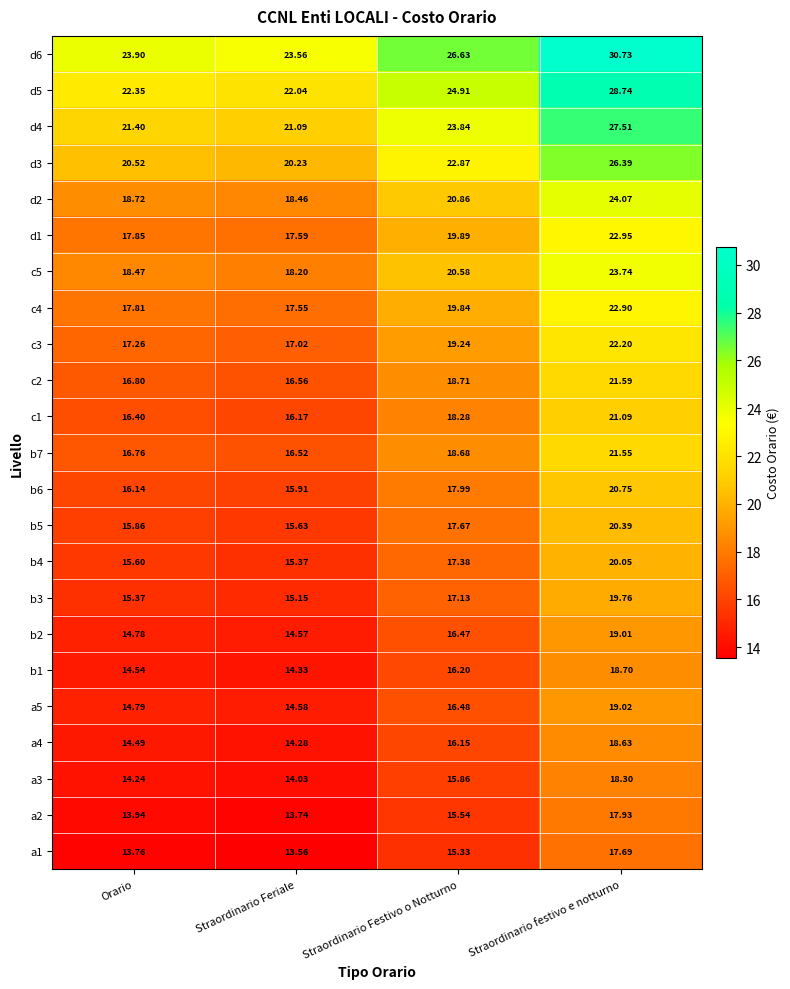

What is the minimum value shown in the chart?

13.6